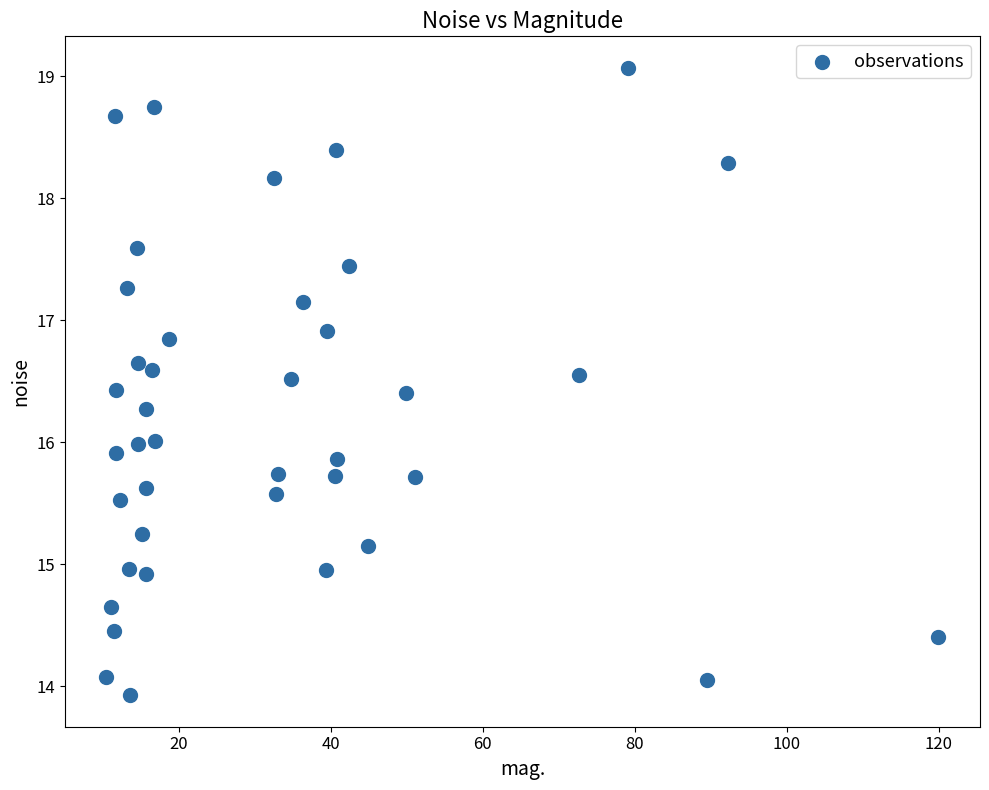

What is the range of X values (max minus min)?

109.5